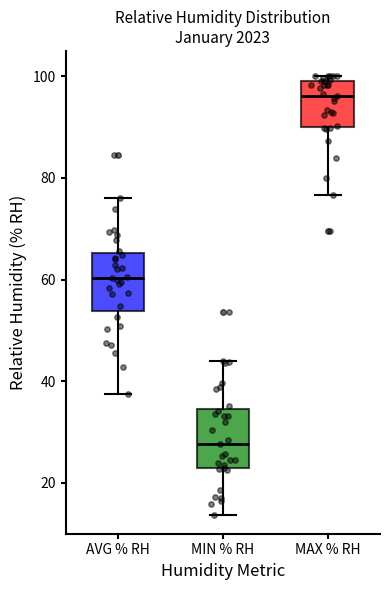

Reading left to right, read every box against the y-axis: the position of its median line, the range the box covers, and the ends of its whiskers. The values are not printed on the chart, so give them approximately, as read against the axis.

AVG % RH: median 60, box 54 to 66, whiskers 38 to 76
MIN % RH: median 28, box 22 to 34, whiskers 14 to 44
MAX % RH: median 96, box 90 to 100, whiskers 76 to 100 (just above the box's upper edge)